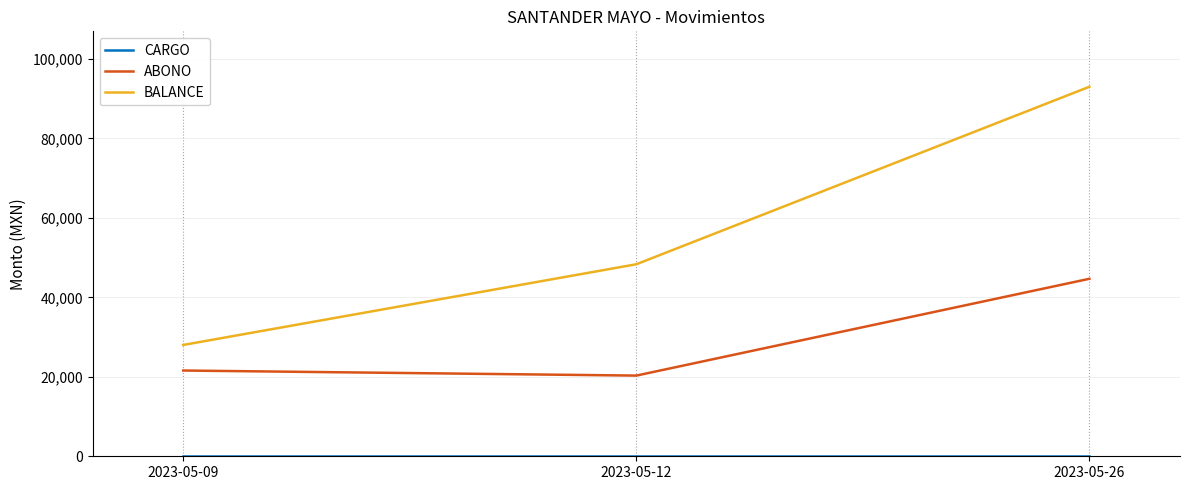

Between 2023-05-12 and 2023-05-26, which series saw the biggest shift?

BALANCE